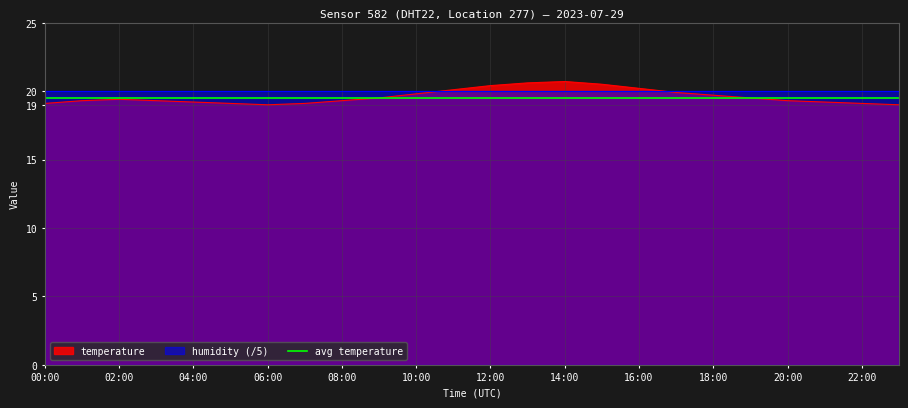

What is the difference between the second highest and minimum values?

1.6